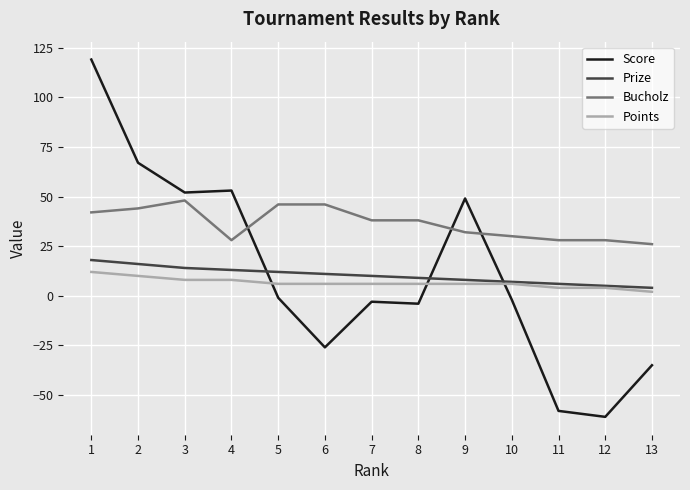

What is the greatest value displayed?

119